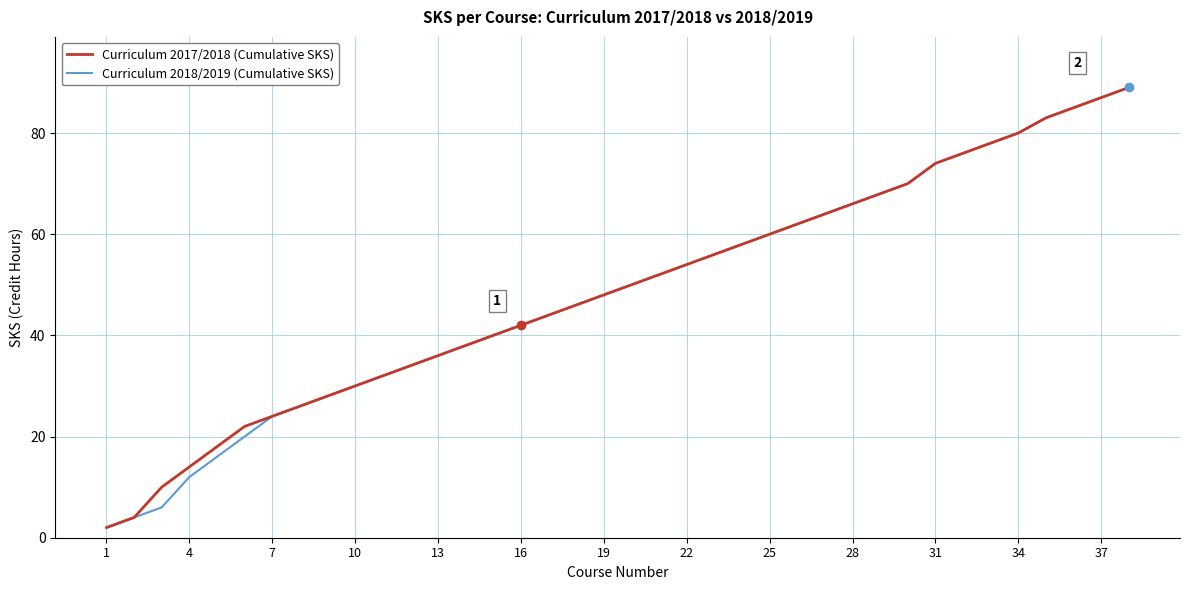

What is the maximum value shown in the chart?

89